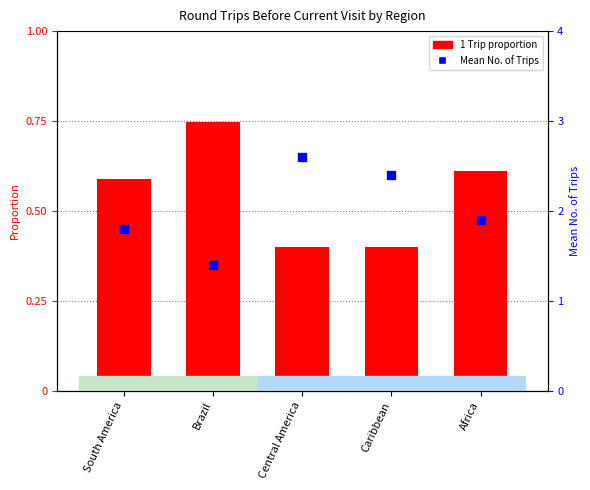

Which series contains the highest Y value?

Mean No. of Trips